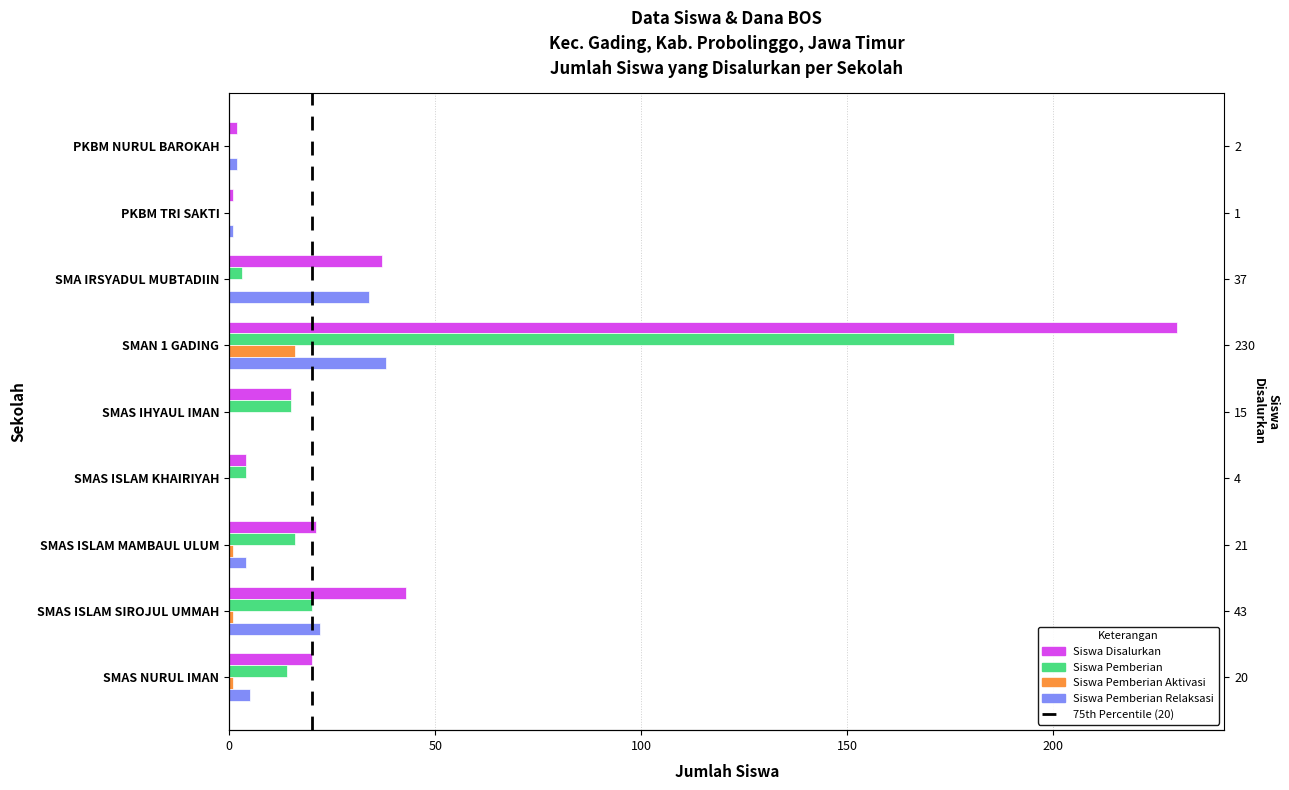

Reading left to right, extract all data points from this chart.

Siswa Disalurkan: 2	1	37	230	15	4	21	43	20
Siswa Pemberian: 0	0	3	176	15	4	16	20	14
Siswa Pemberian Aktivasi: 0	0	0	16	0	0	1	1	1
Siswa Pemberian Relaksasi: 2	1	34	38	0	0	4	22	5